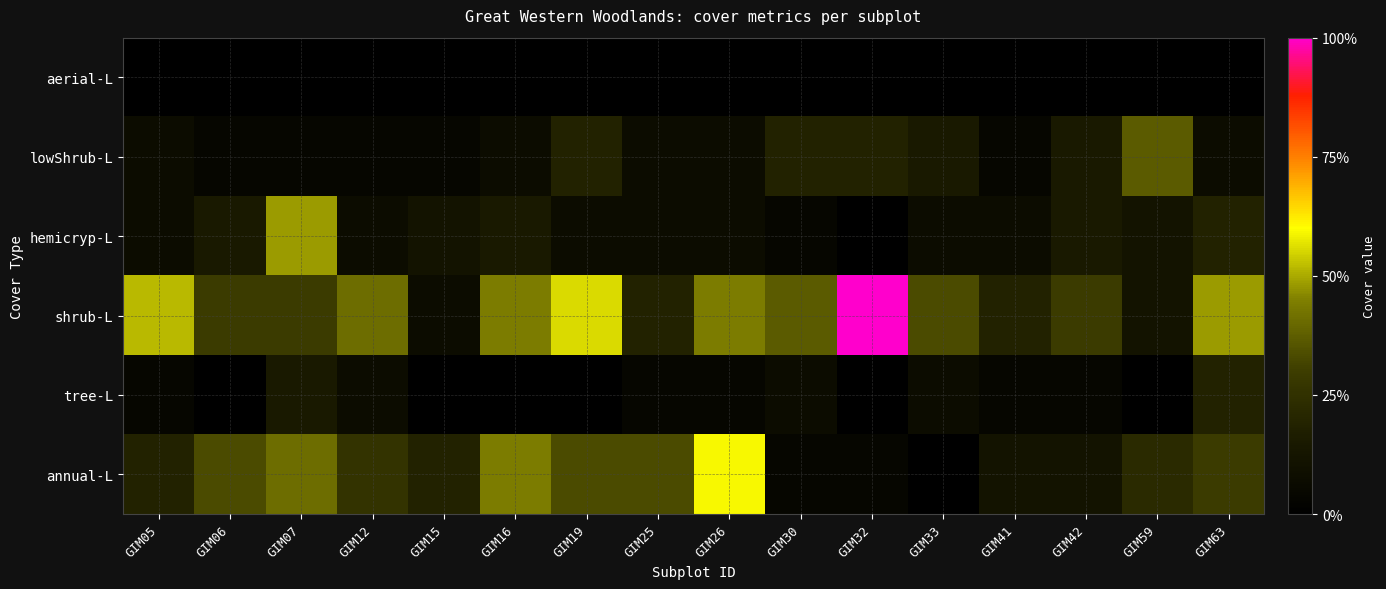

What is the greatest value displayed?

27